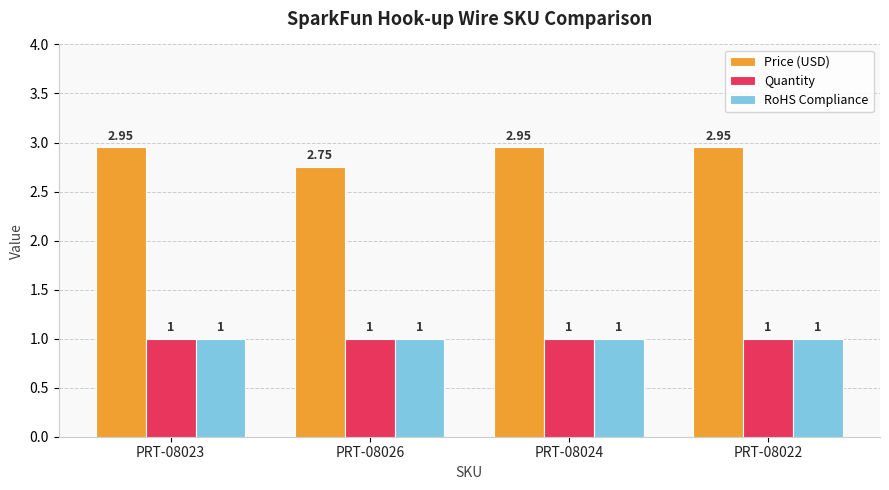

What is the label of the 1st bar from the left?

PRT-08023